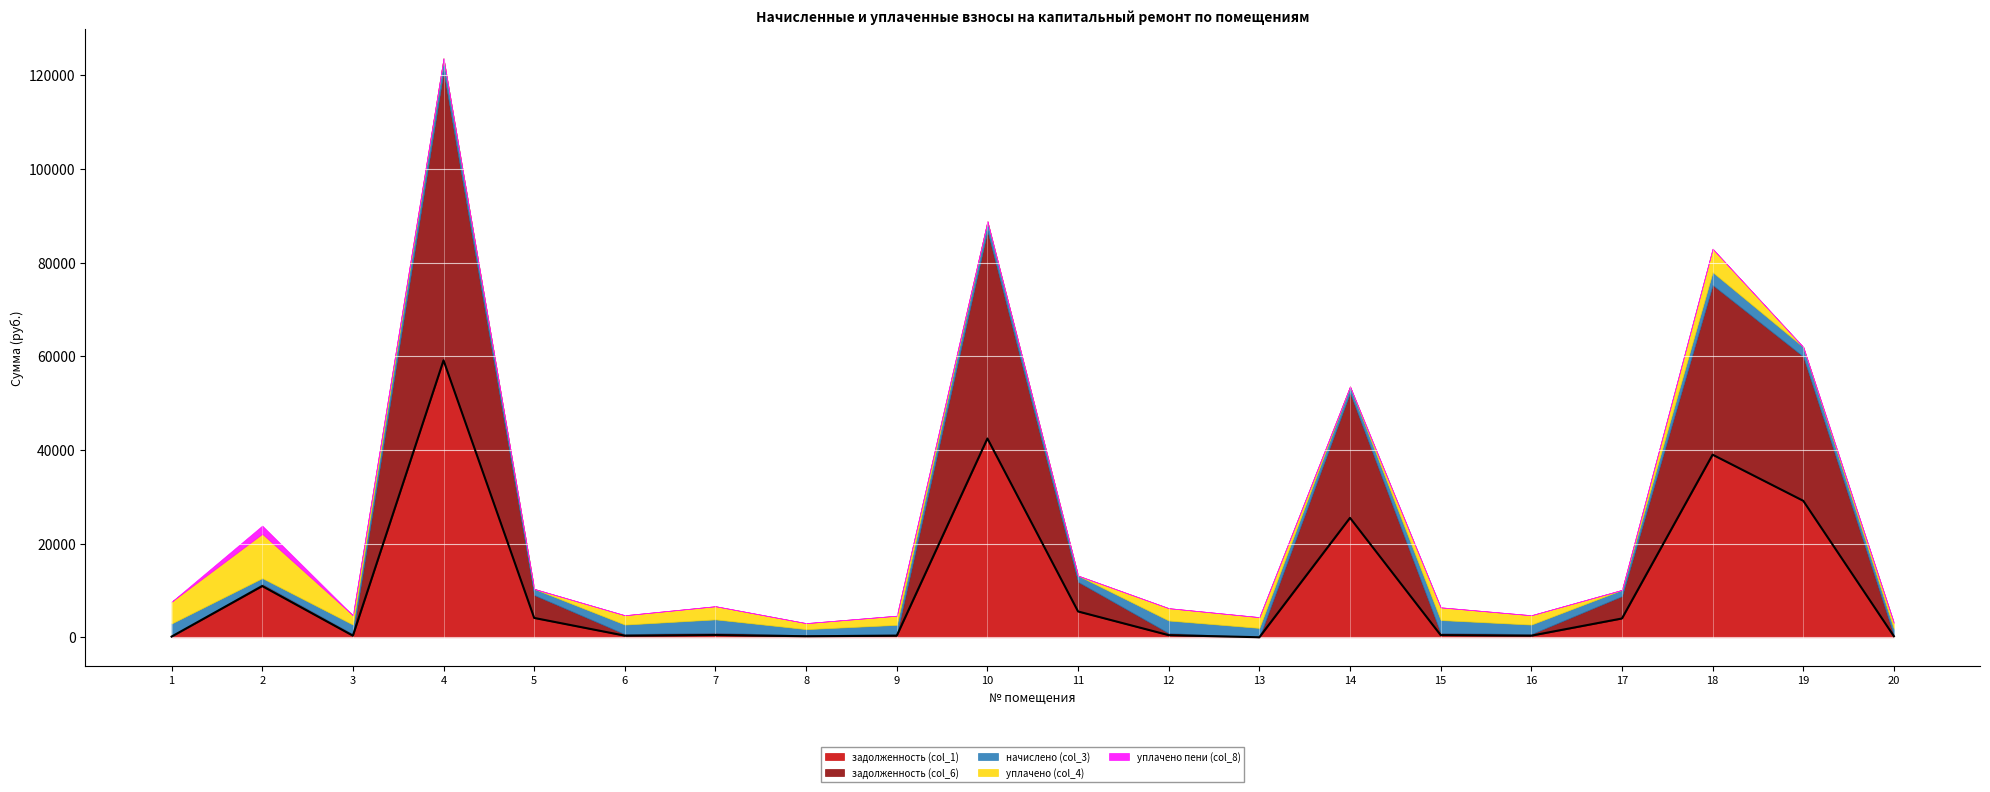

At which category is the sum across all series the highest?

4